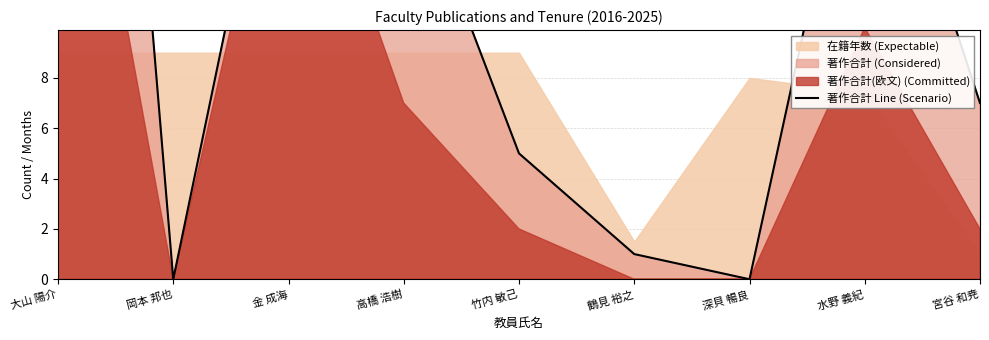

Does the chart have visible grid lines?

Yes